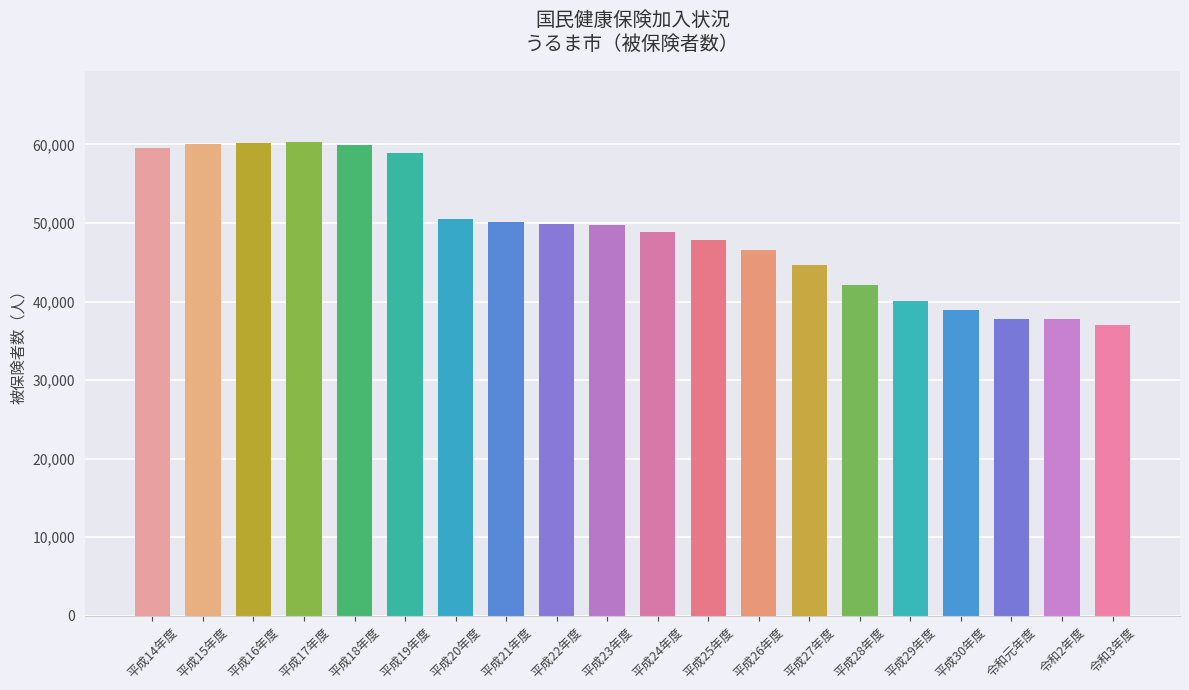

What is the greatest value displayed?

60286